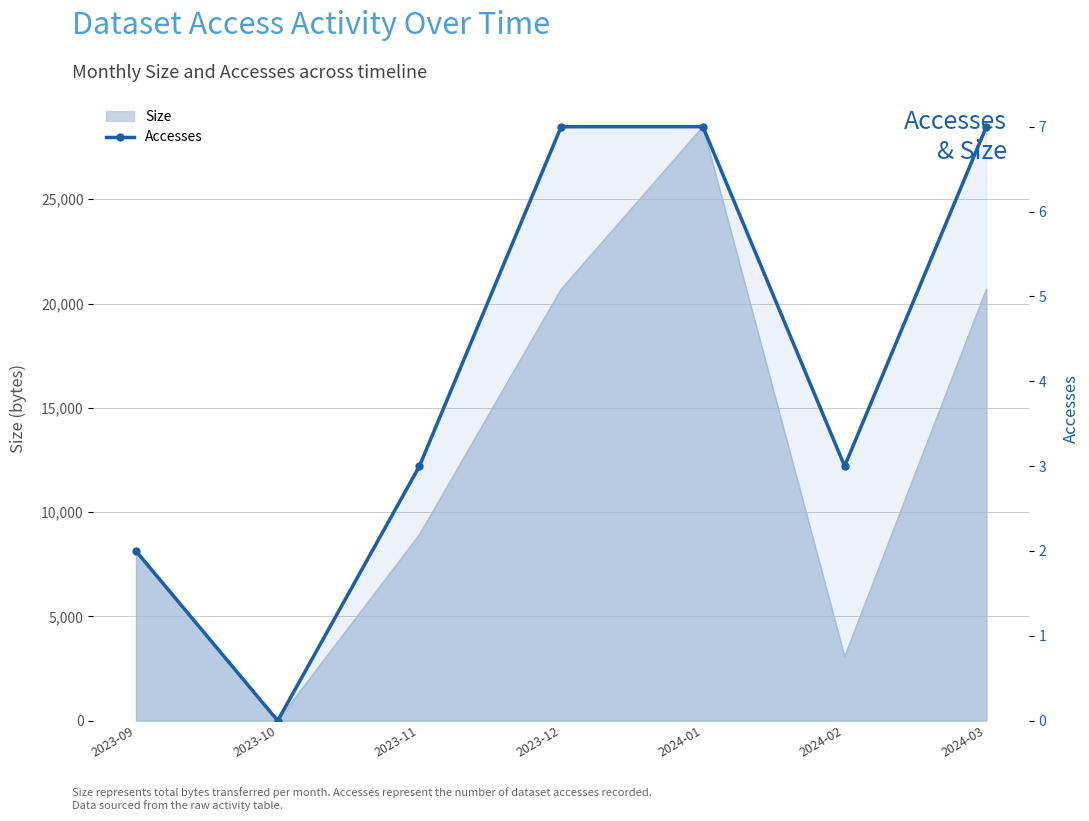

What is the change in value from 2023-11 to 2023-12?

+4